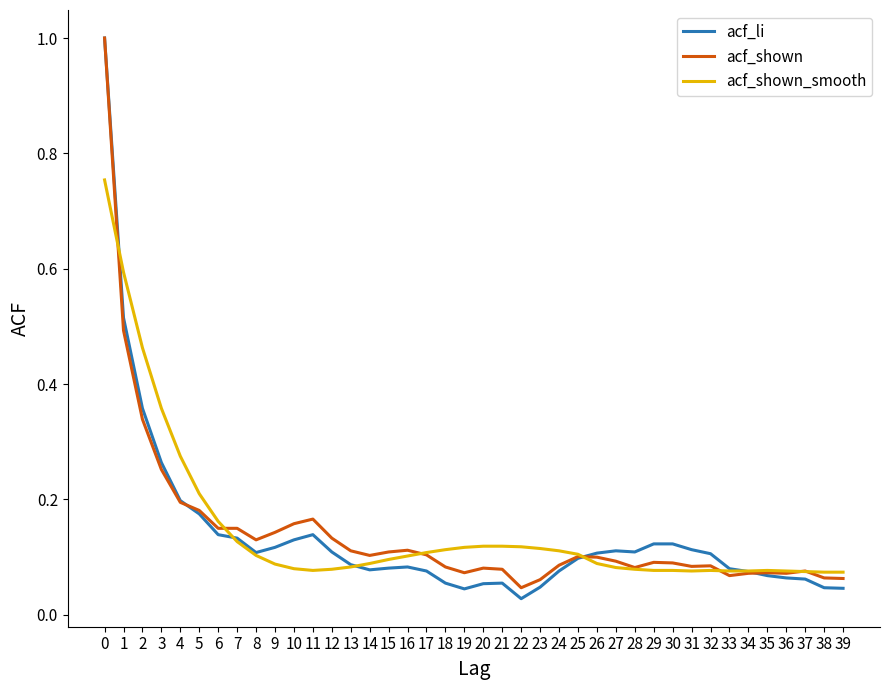

What is the total value across all series at 5?

0.6